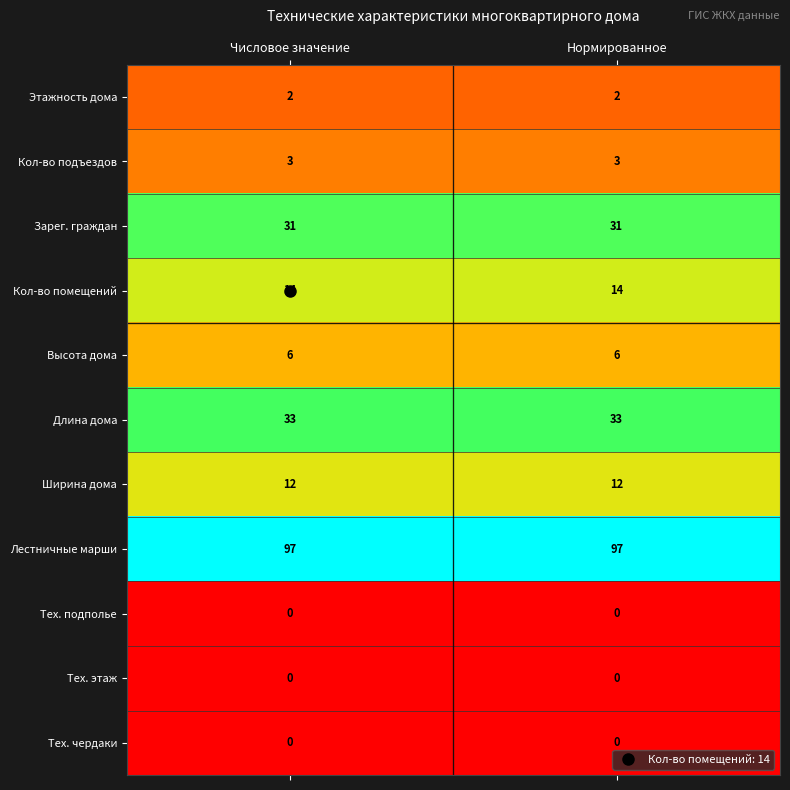

What is the total value across all series at Нормированное?

198